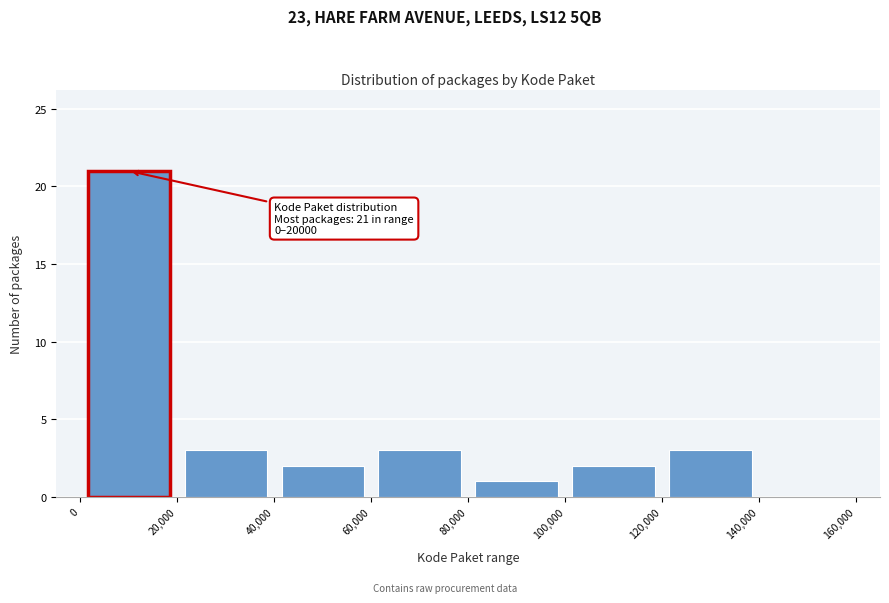

Which range on the x-axis has the tallest bar?

0 to 20,000